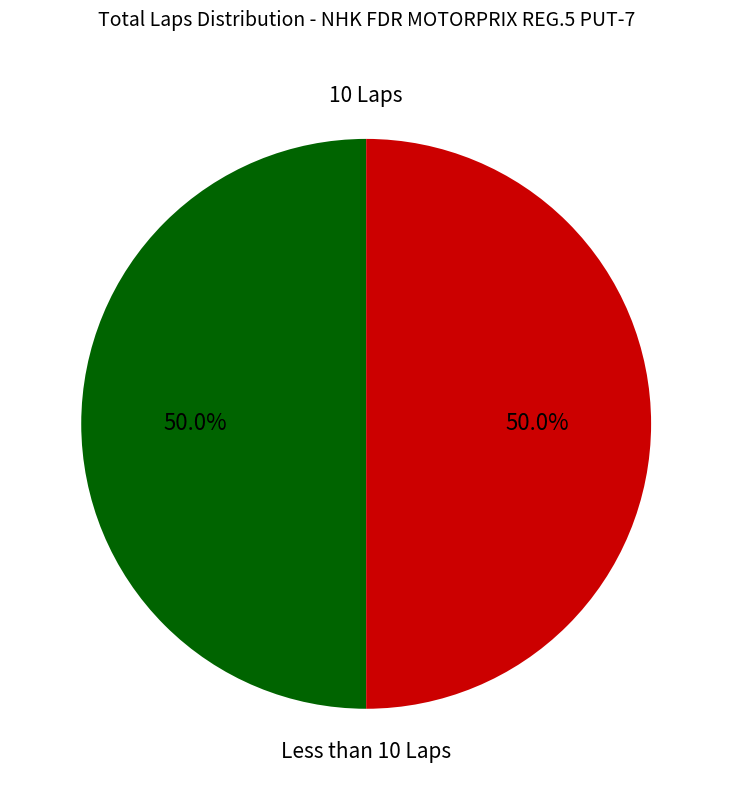

Count the number of slices in the pie.

2